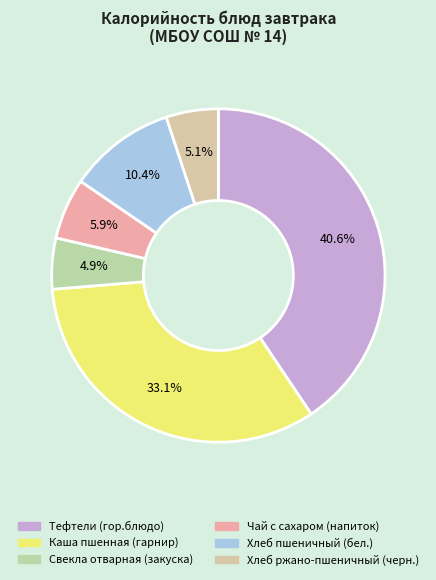

True or false: Каша пшенная (гарнир) accounts for 33% of the total.

True